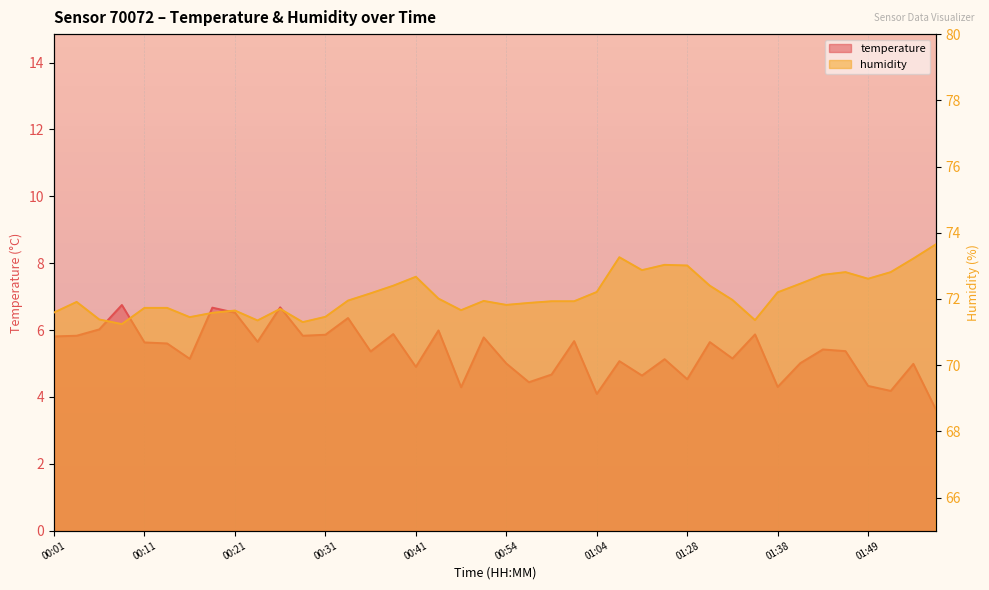

True or false: temperature and humidity cross at least once.

False